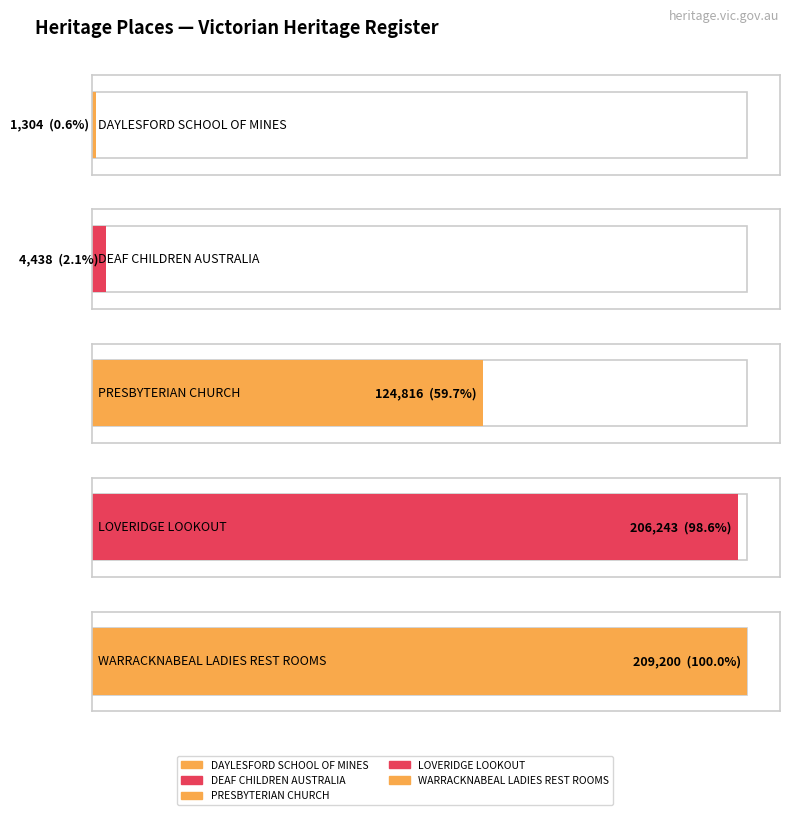

Reading right to left, transcribe all the data shown in this chart.

209200	206243	124816	4438	1304